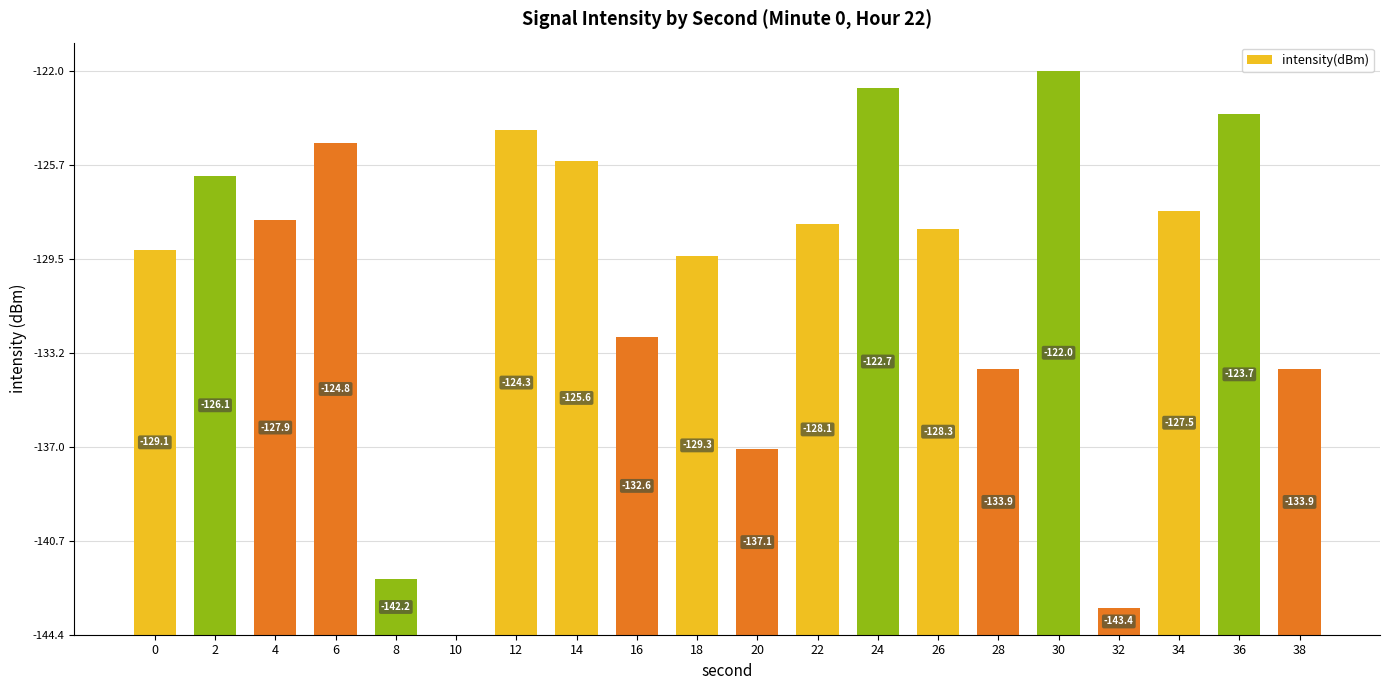

Reading right to left, extract all data points from this chart.

38=10.6	36=20.8	34=16.9	32=1.1	30=22.5	28=10.6	26=16.2	24=21.8	22=16.4	20=7.4	18=15.1	16=11.9	14=18.9	12=20.1	10=0.0	8=2.2	6=19.6	4=16.5	2=18.3	0=15.3